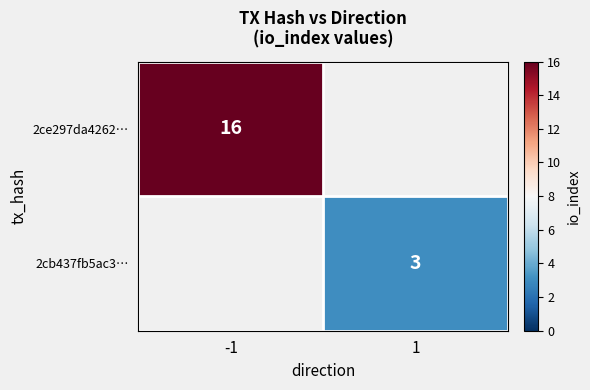

How many categories are shown in the chart?

2